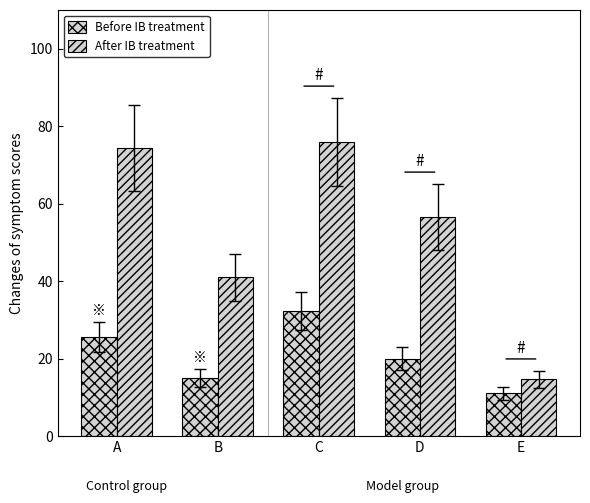

At which category does the chart reach its minimum across all series?

E